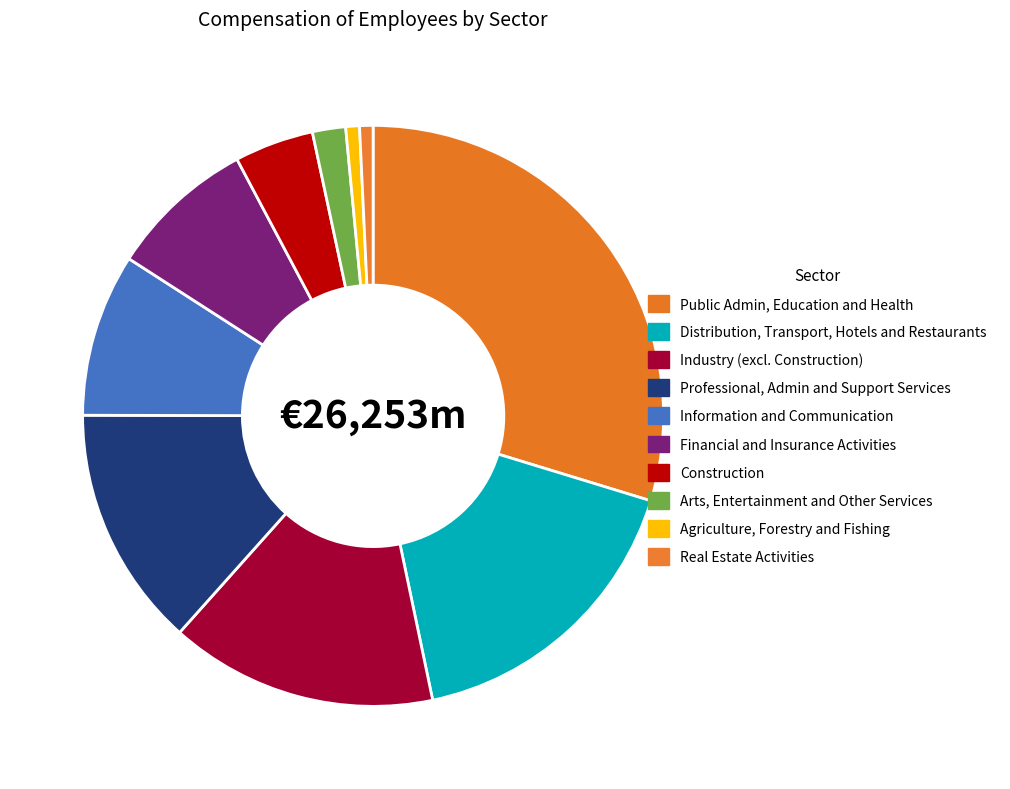

To the nearest percent, what portion does Construction represent?

4%